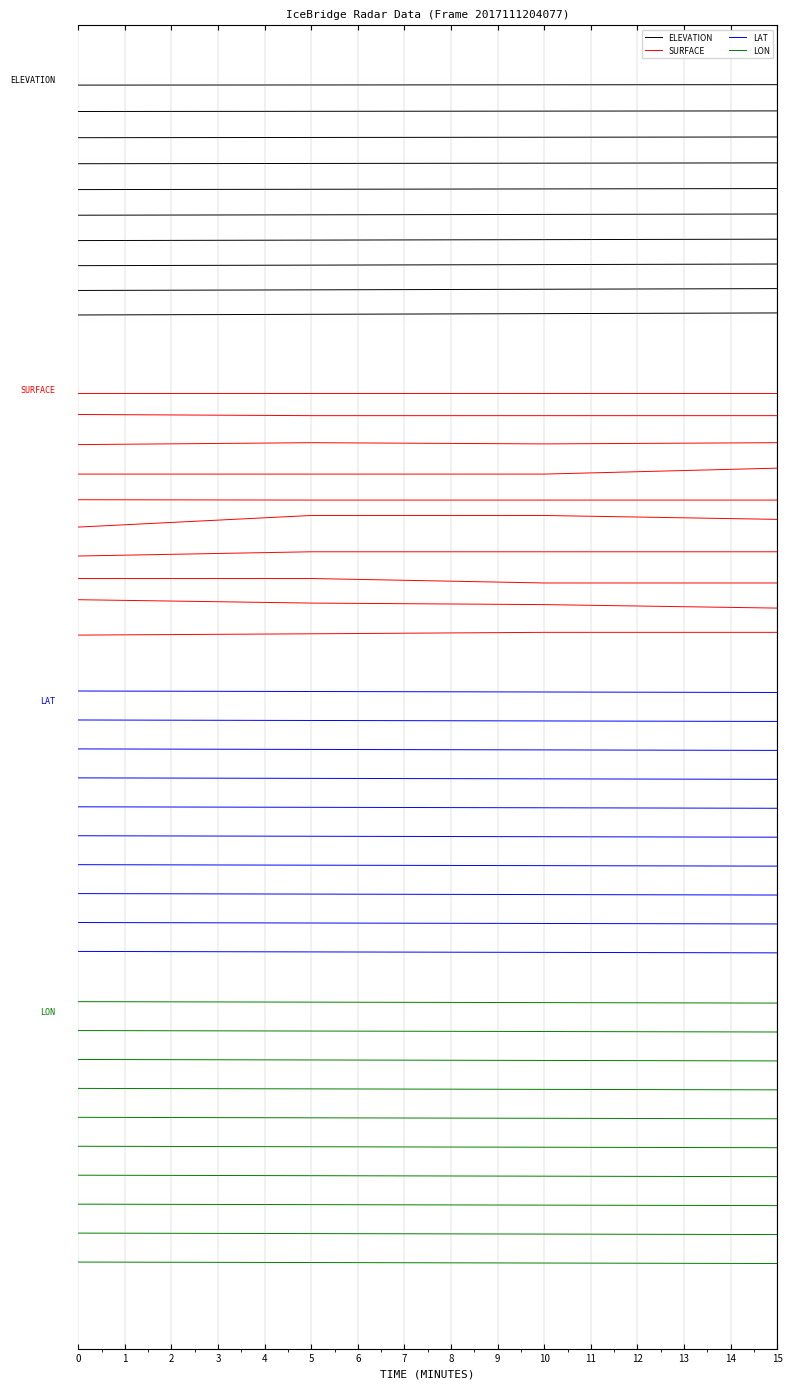

Which series has the largest total across all categories?

ELEVATION